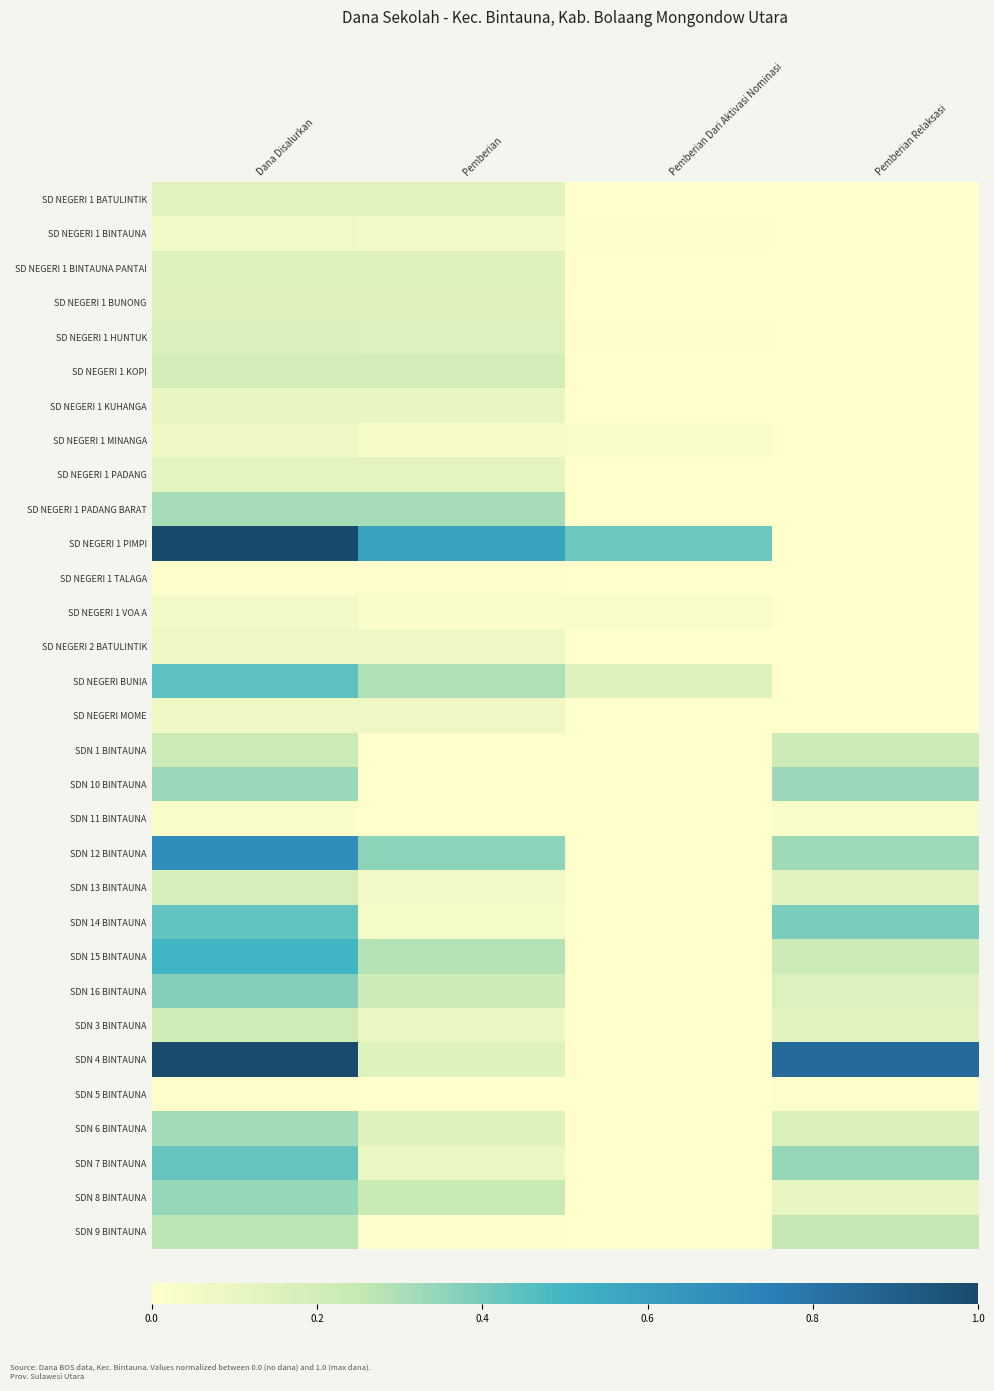

At Pemberian Relaksasi, list the series in order from largest to smallest.

SDN 4 BINTAUNA, SDN 14 BINTAUNA, SDN 7 BINTAUNA, SDN 10 BINTAUNA, SDN 12 BINTAUNA, SDN 9 BINTAUNA, SDN 1 BINTAUNA, SDN 15 BINTAUNA, SDN 6 BINTAUNA, SDN 16 BINTAUNA, SDN 13 BINTAUNA, SDN 3 BINTAUNA, SDN 8 BINTAUNA, SDN 11 BINTAUNA, SDN 5 BINTAUNA, SD NEGERI 1 BATULINTIK, SD NEGERI 1 BINTAUNA, SD NEGERI 1 BINTAUNA PANTAI, SD NEGERI 1 BUNONG, SD NEGERI 1 HUNTUK, SD NEGERI 1 KOPI, SD NEGERI 1 KUHANGA, SD NEGERI 1 MINANGA, SD NEGERI 1 PADANG, SD NEGERI 1 PADANG BARAT, SD NEGERI 1 PIMPI, SD NEGERI 1 TALAGA, SD NEGERI 1 VOA A, SD NEGERI 2 BATULINTIK, SD NEGERI BUNIA, SD NEGERI MOME